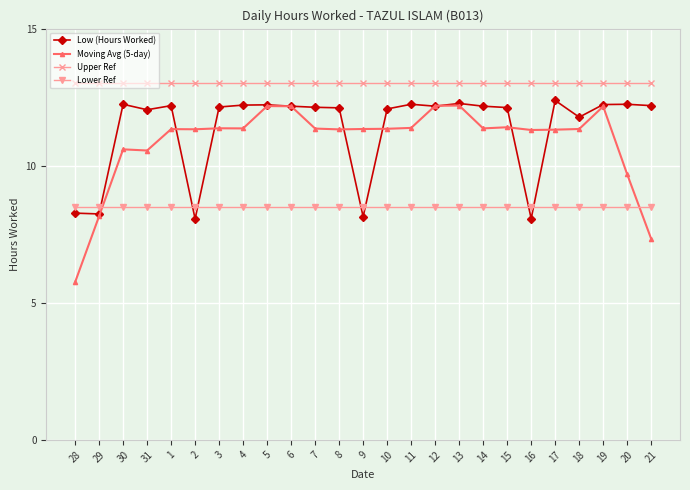

What is the sum of all Lower Ref values?

212.5